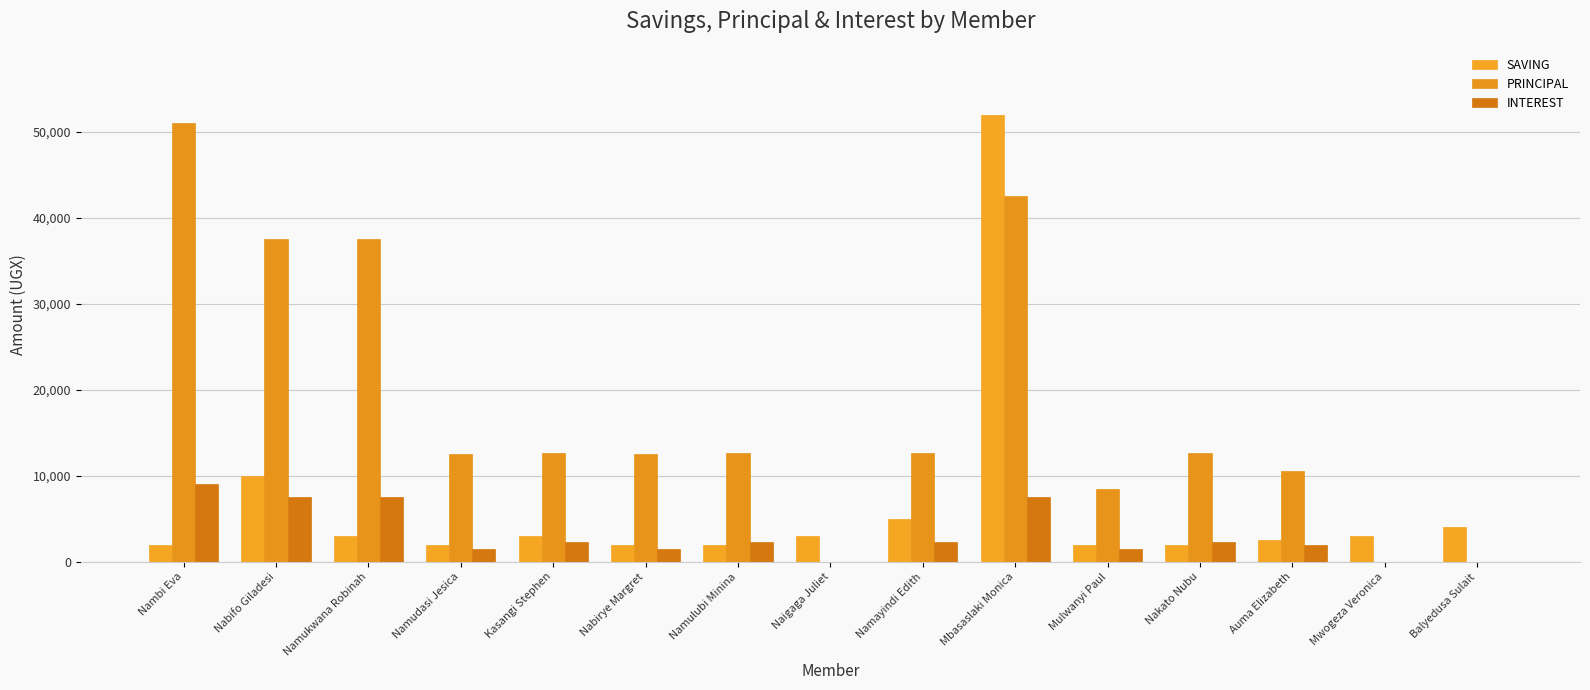

Rank the categories by SAVING value from highest to lowest.

Mbasaslaki Monica, Nabifo Giladesi, Namayindi Edith, Balyedusa Sulait, Namukwana Robinah, Kasangi Stephen, Naigaga Juliet, Mwogeza Veronica, Auma Elizabeth, Nambi Eva, Namudasi Jesica, Nabirye Margret, Namulubi Minina, Mulwanyi Paul, Nakato Nubu